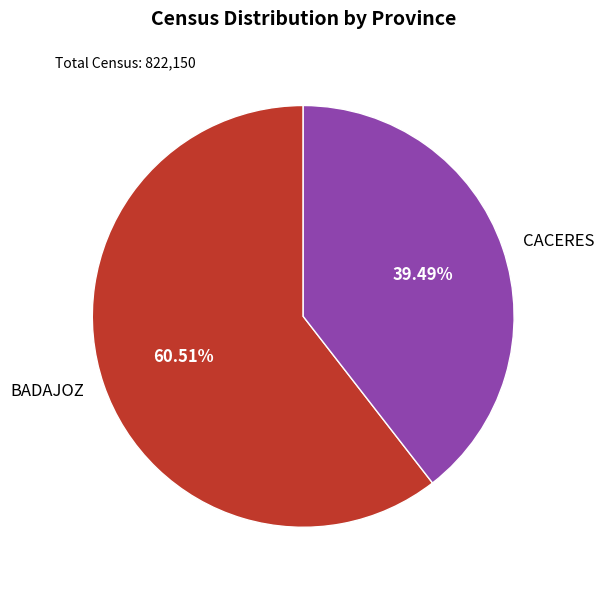

What is the largest slice in the pie chart?

BADAJOZ